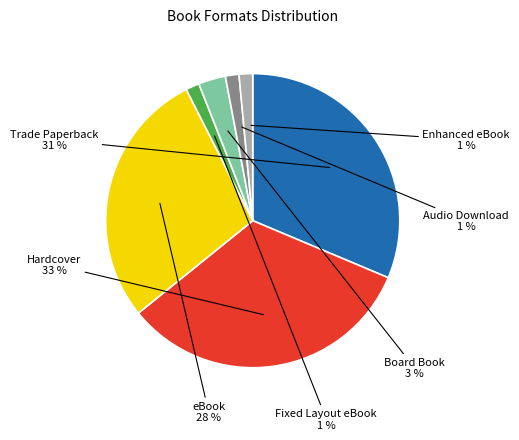

Is there a majority slice in this chart?

No